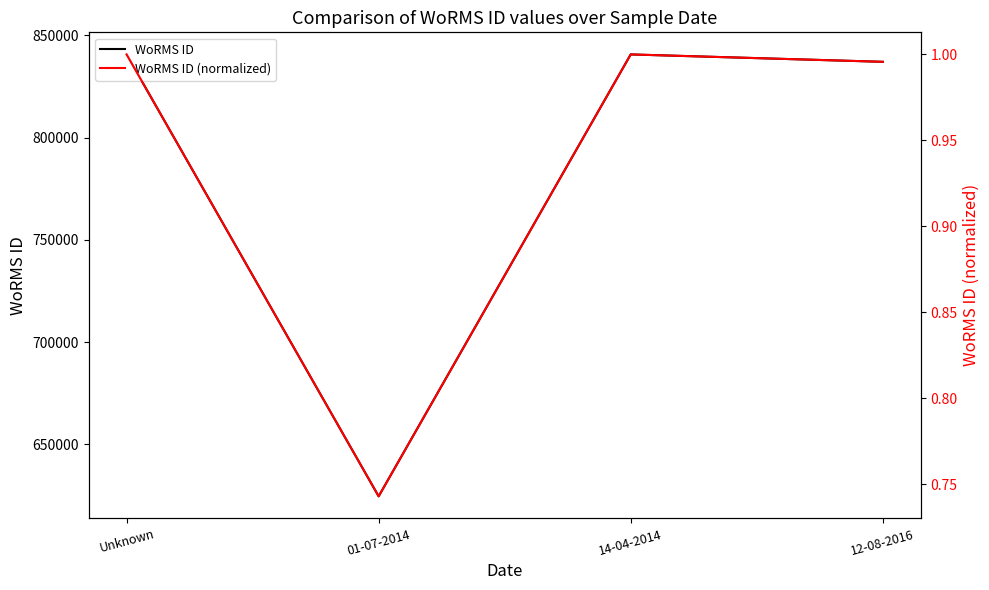

What is the label of the 1st point from the right?

12-08-2016